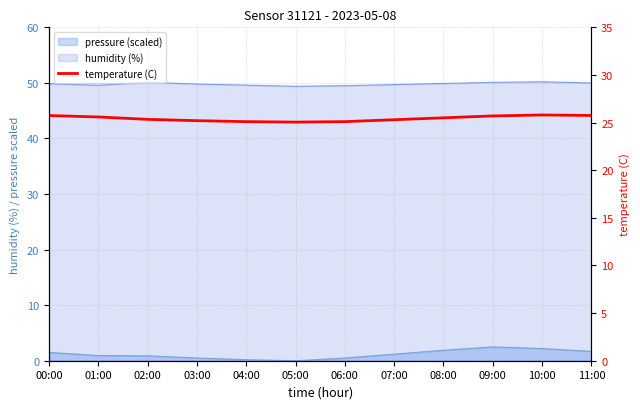

At which category does the chart reach its minimum across all series?

05:00